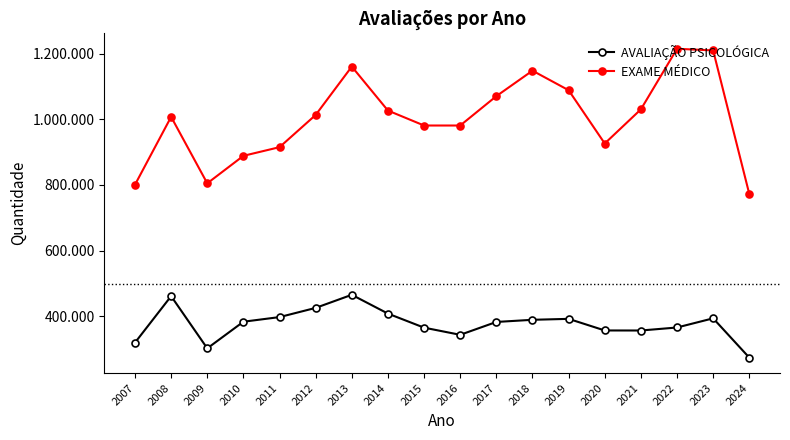

True or false: EXAME MÉDICO has a value of 1147939 at 2018.

True